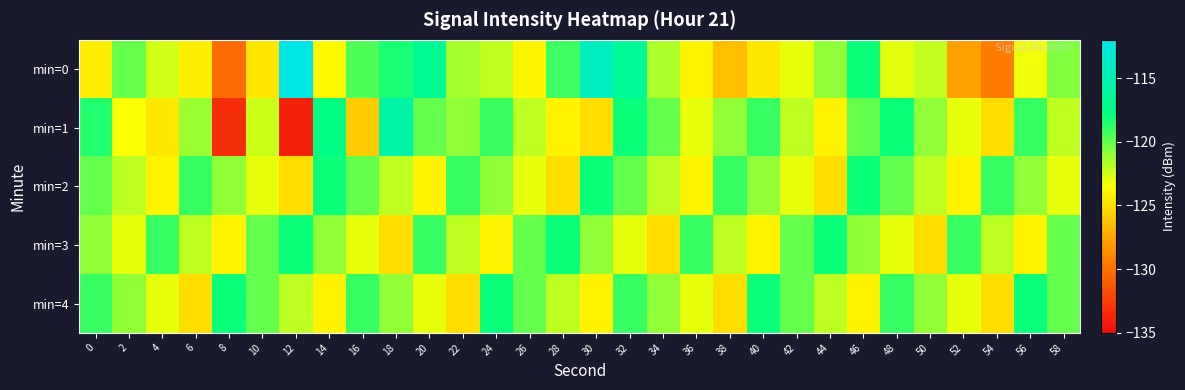

At 28, list the series in order from smallest to largest.

min=2, min=1, min=4, min=0, min=3